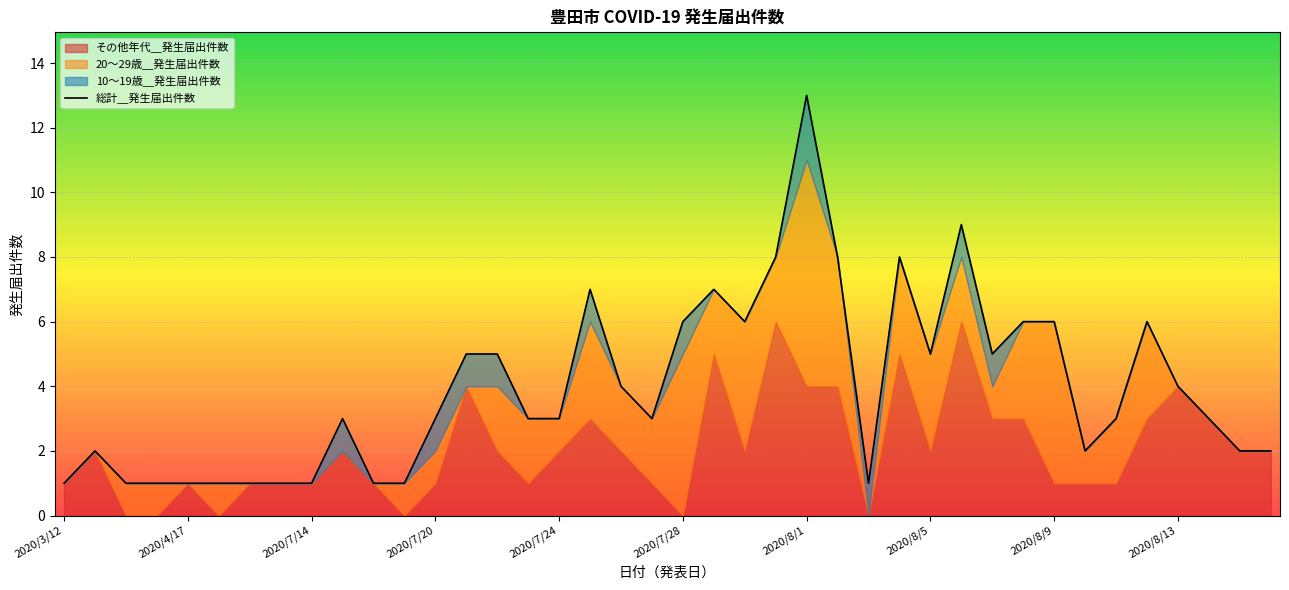

Read the value at 2020/7/28.

6